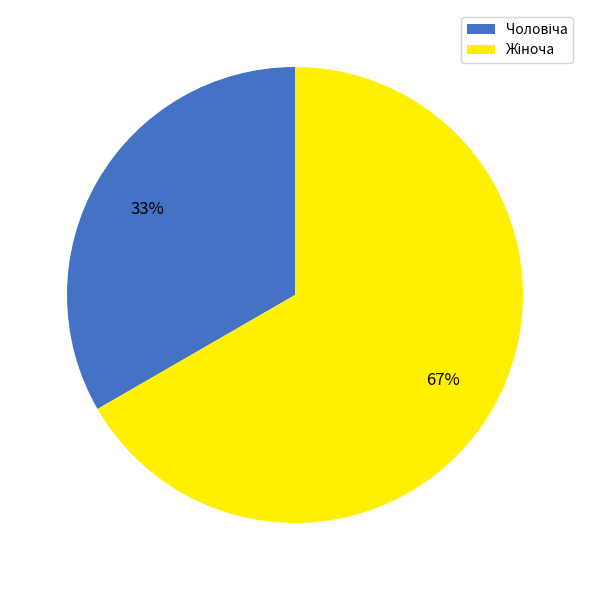

To the nearest percent, what is the average slice percentage?

50%